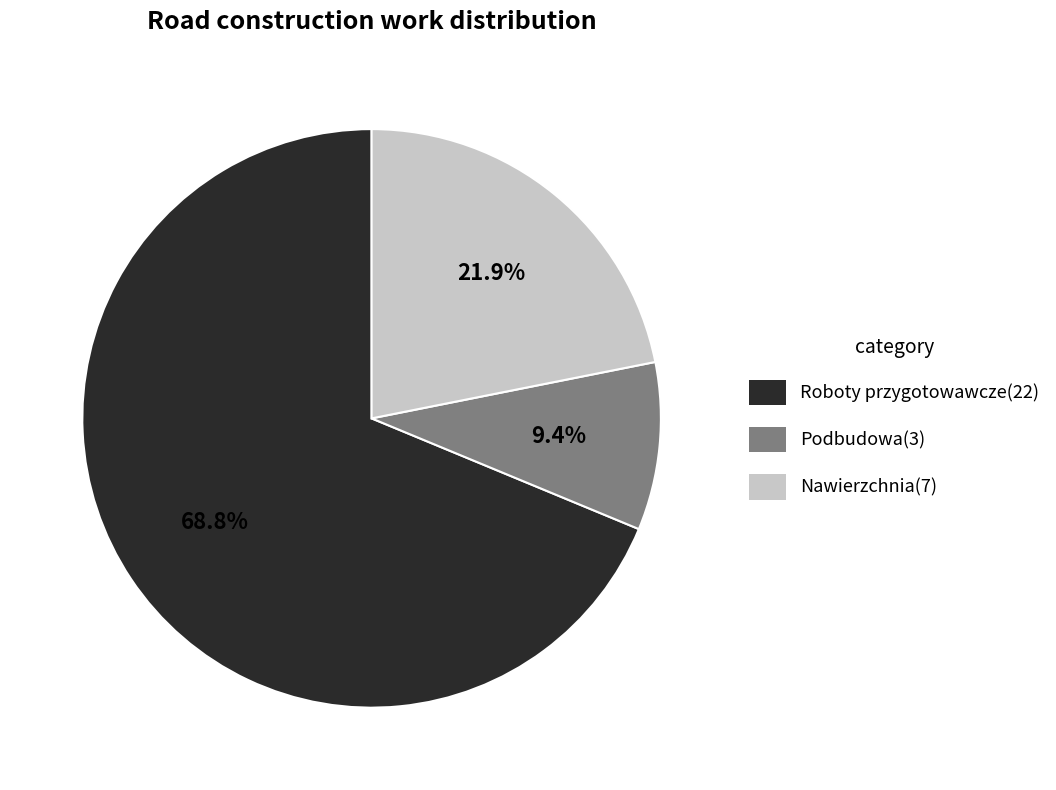

To the nearest percent, what is the difference between the Roboty przygotowawcze and Podbudowa slice percentages?

59%